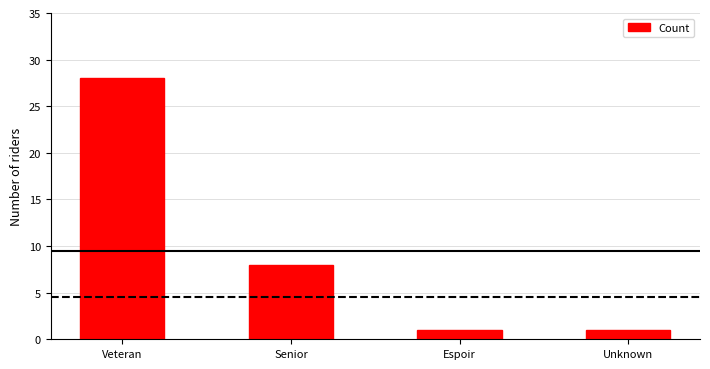

Reading right to left, list all the values displayed in this chart.

1	1	8	28